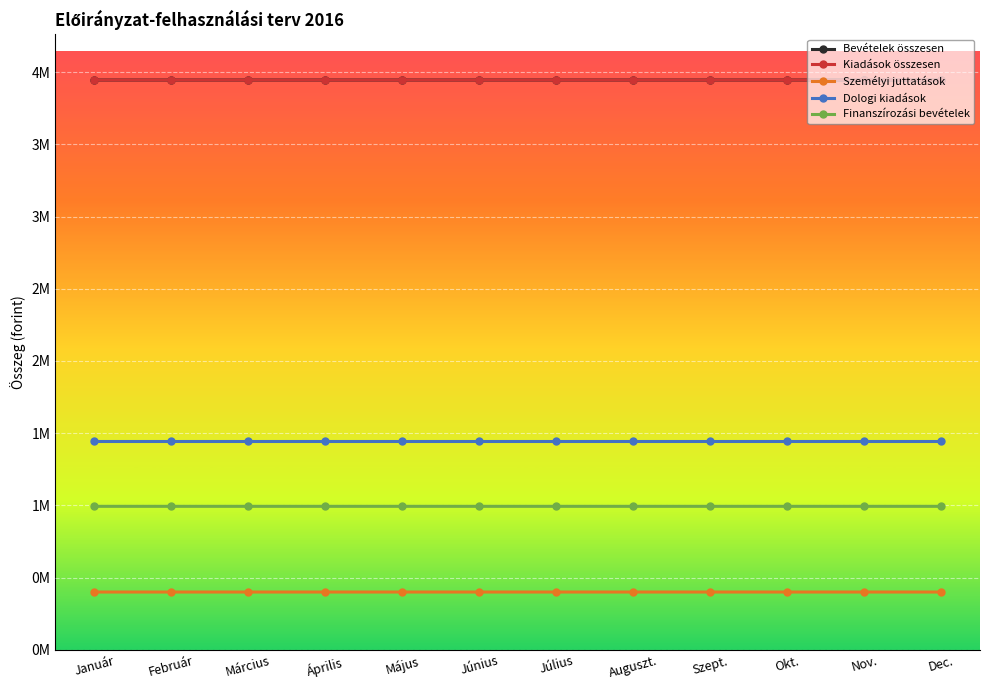

Is it true that Bevételek összesen equals 6686975 at Auguszt.?

False